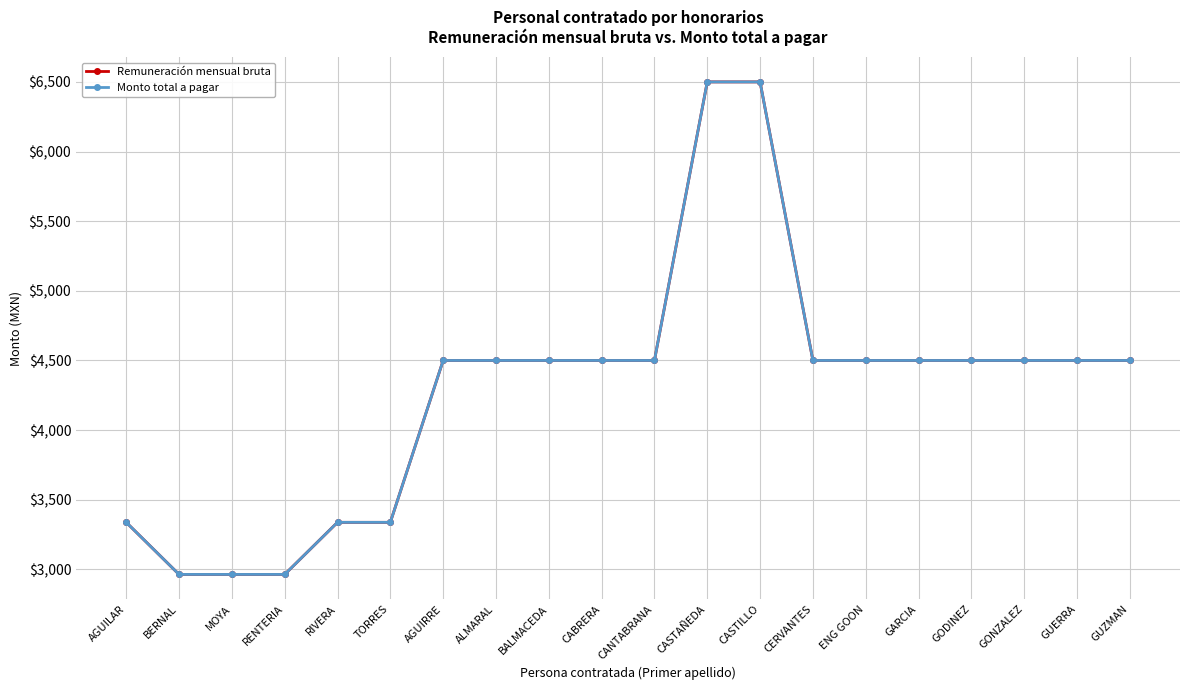

What is the difference between the maximum and minimum values in the Monto total a pagar series?

3536.2